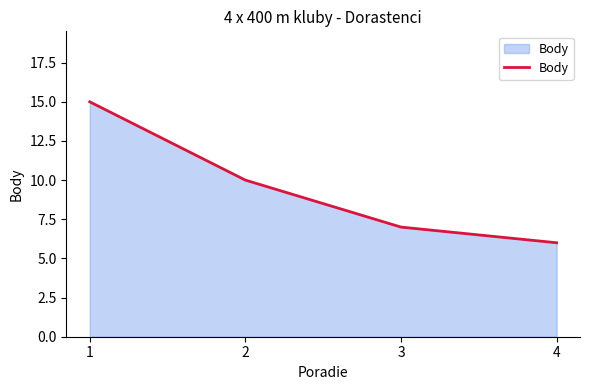

How many series are shown in this chart?

1